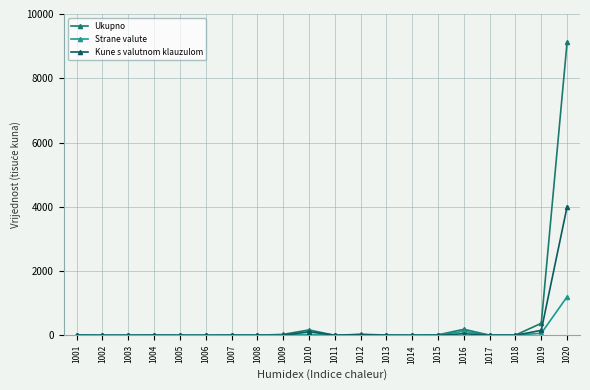

What is the average value of the Ukupno series?

498.7